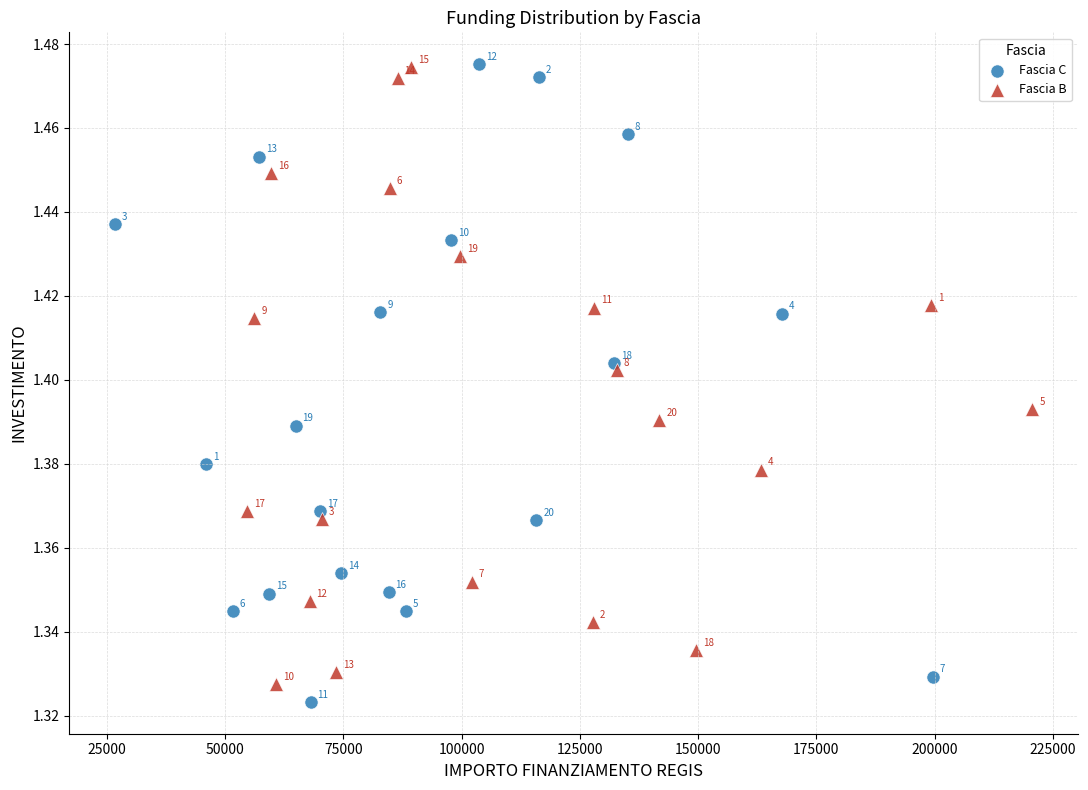

Which series reaches the minimum Y coordinate?

Fascia C